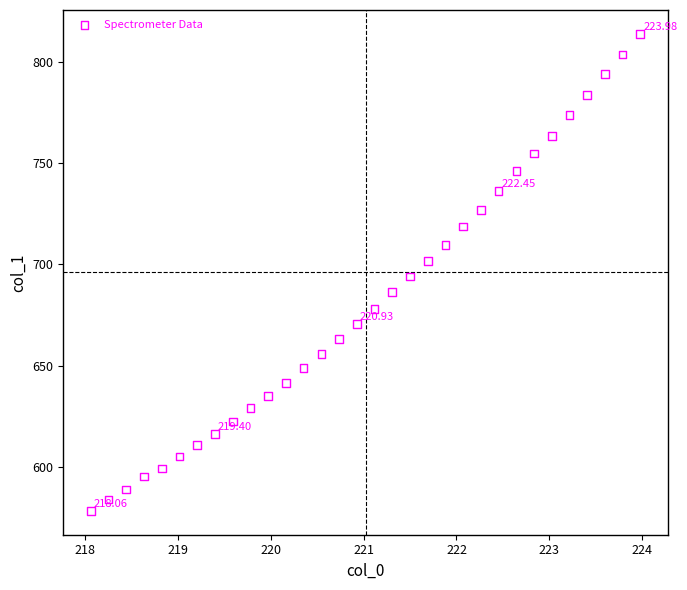

What is the range of Y values (max minus min)?

235.3